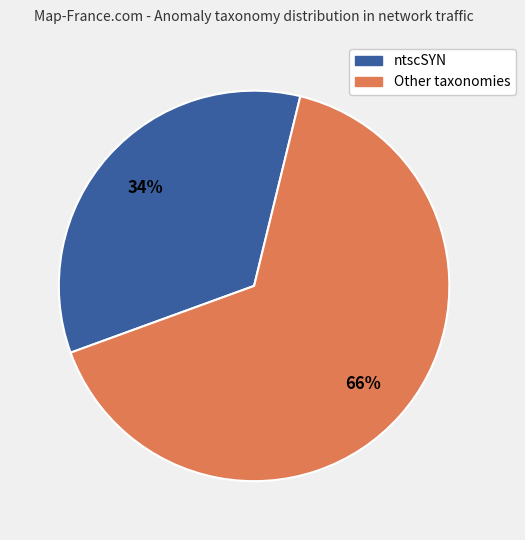

Is there any slice that represents more than half of the pie?

Yes